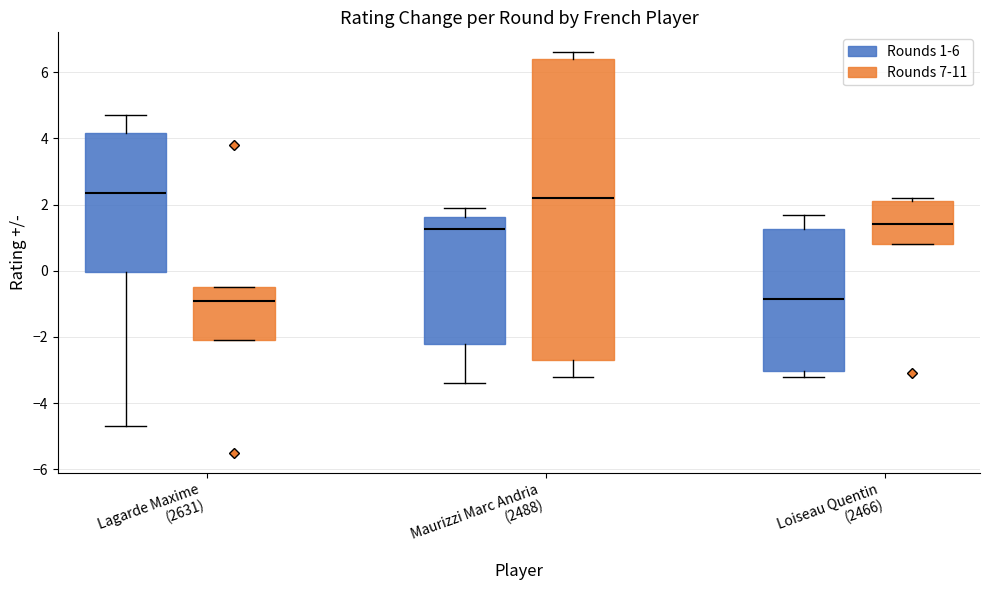

Where is the lower edge of the box for Loiseau Quentin (2466) (Rounds 1-6) on the y-axis? The values are not printed on the chart, so give them approximately, as read against the axis.

-3.0